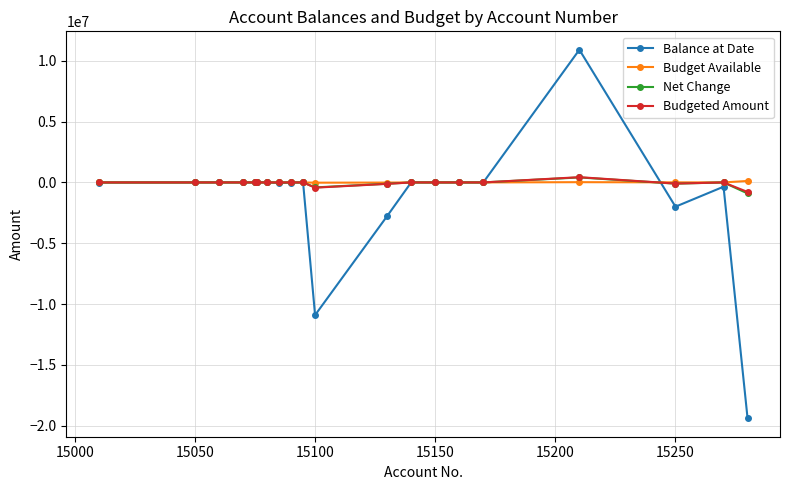

What is the maximum value shown in the chart?

10910793.8